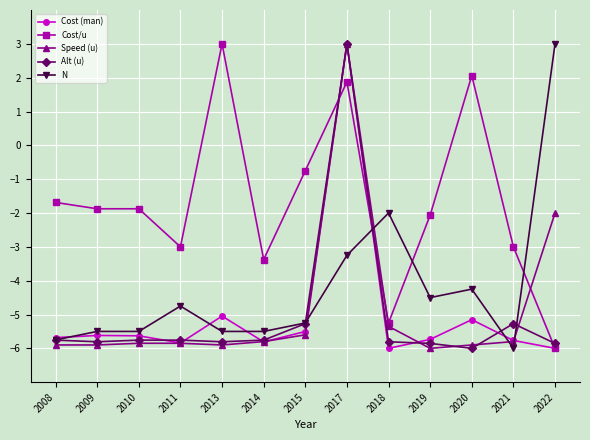

What is the difference between the highest and lowest values at 2020?

8.1